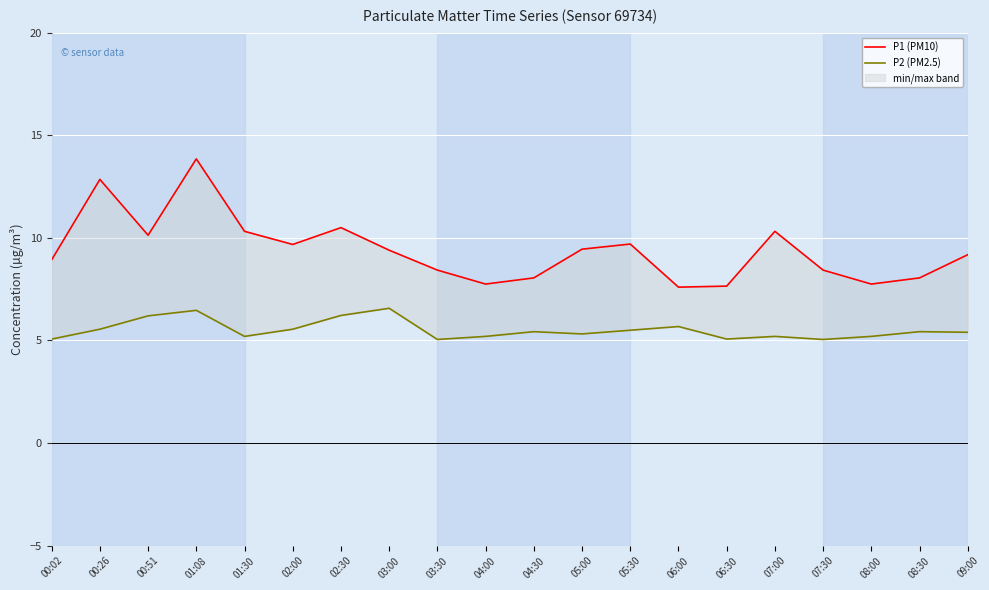

What are all the series names shown in the legend?

P1 (PM10), P2 (PM2.5)